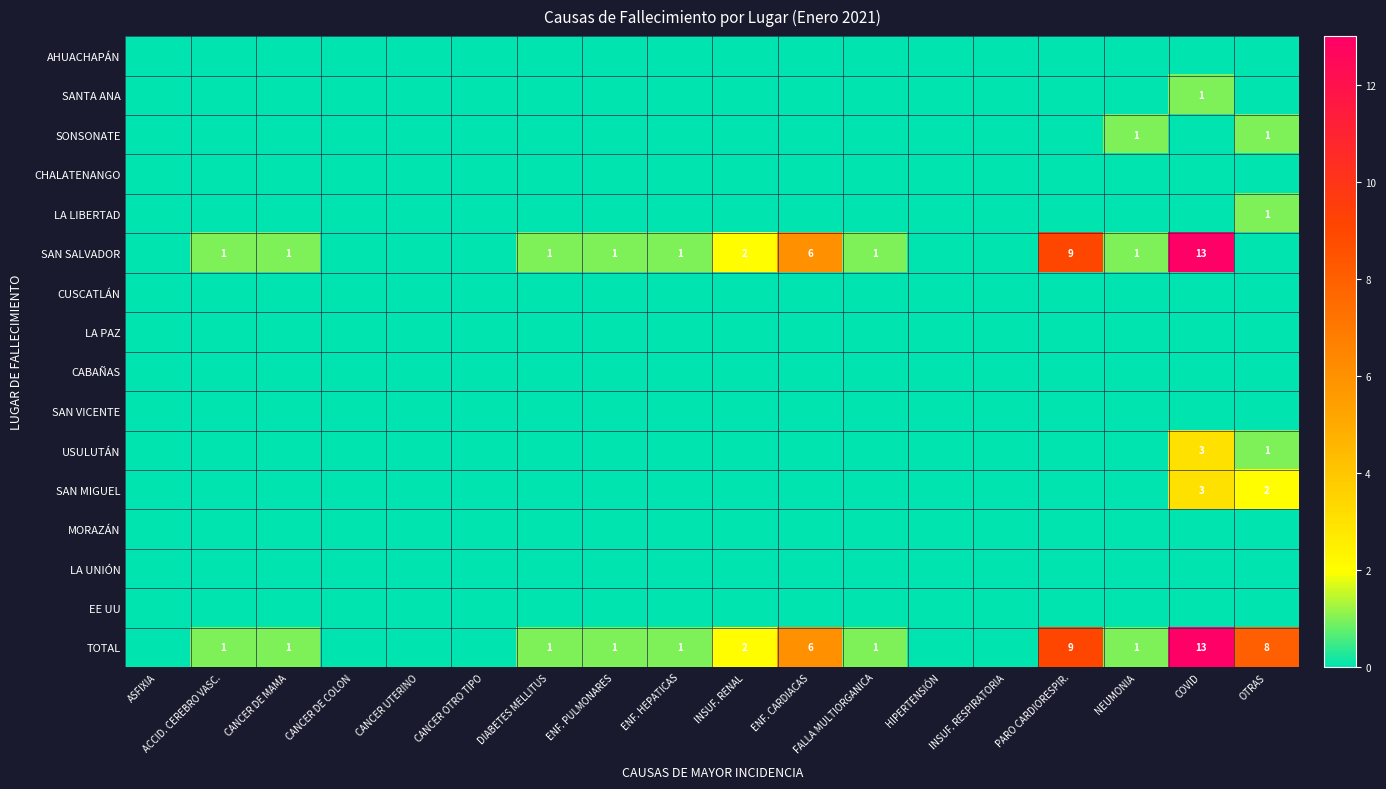

The value of SAN SALVADOR at FALLA MULTIORGANICA is 2. True or false?

False